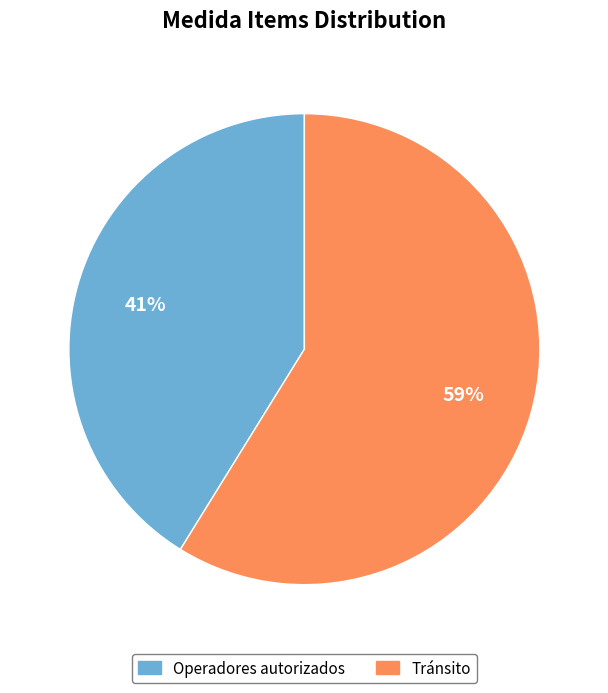

Is it true that Tránsito is 68% of the pie?

False